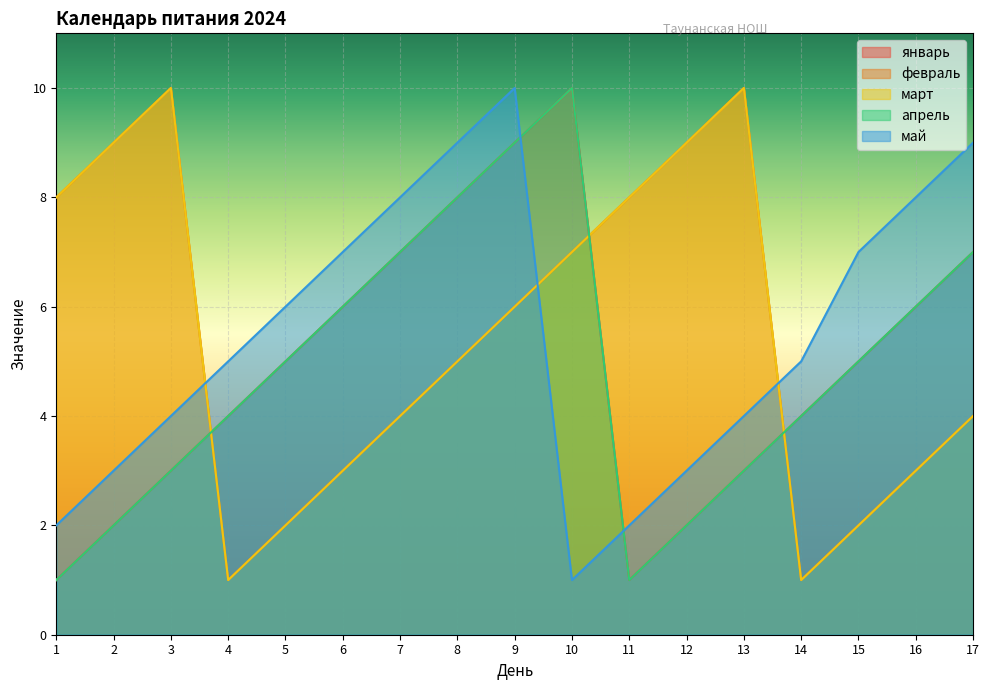

Which series has the largest range (max minus min)?

январь